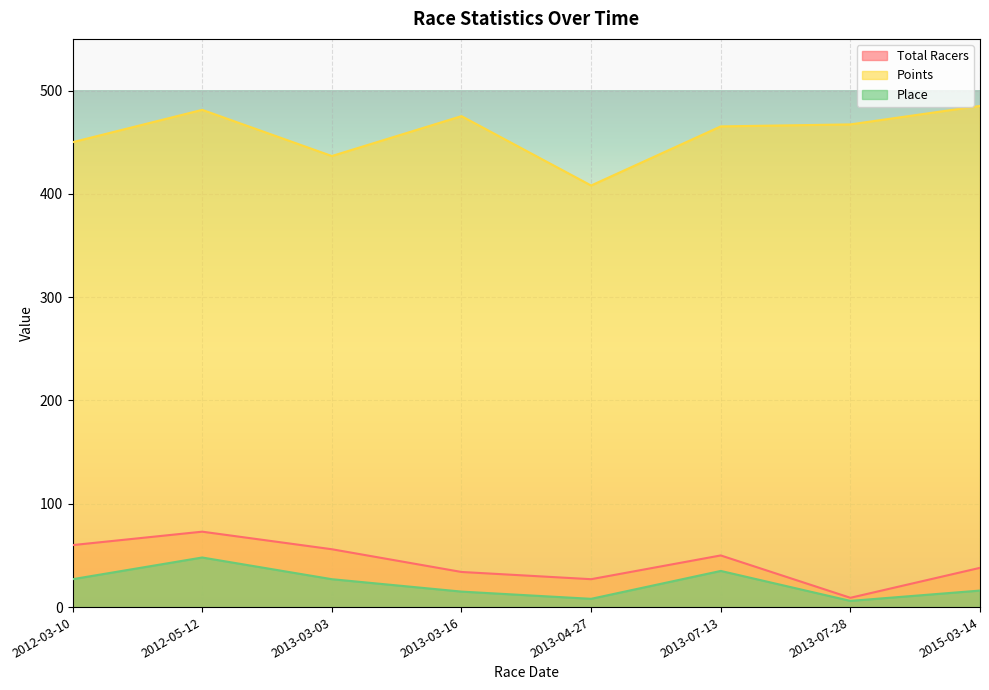

Between 2013-07-13 and 2012-05-12, which is larger?

2012-05-12